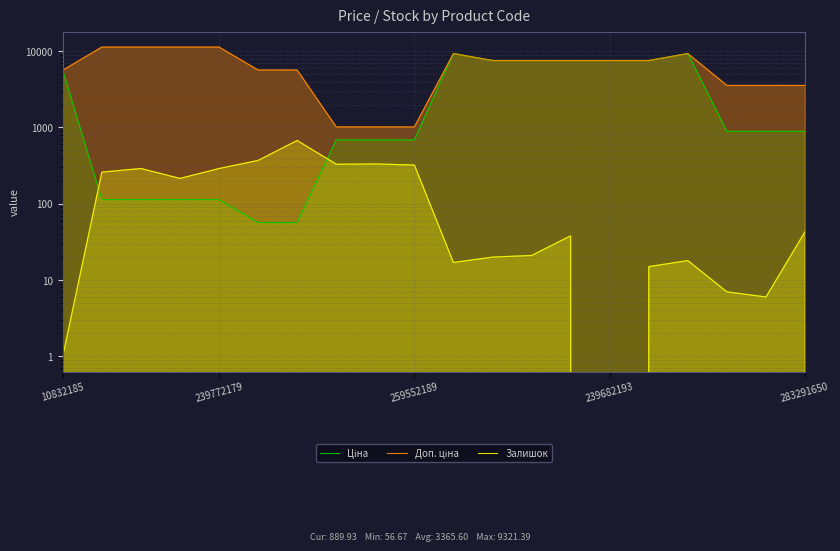

What is the label of the 11th point from the left?

10